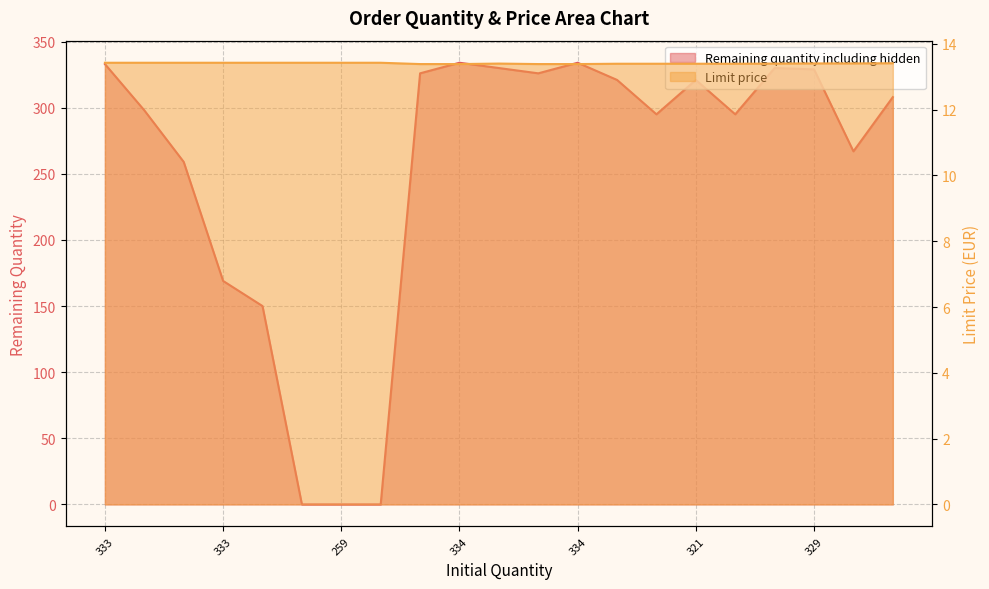

What is the sum of all Limit price values?

281.5